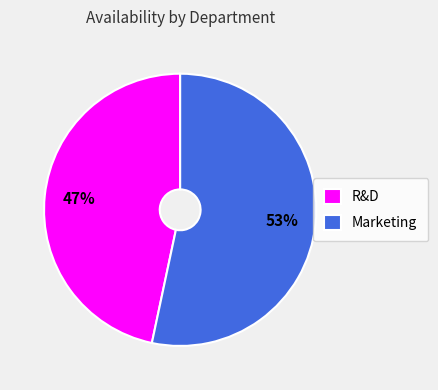

How many slices are in this pie chart?

2